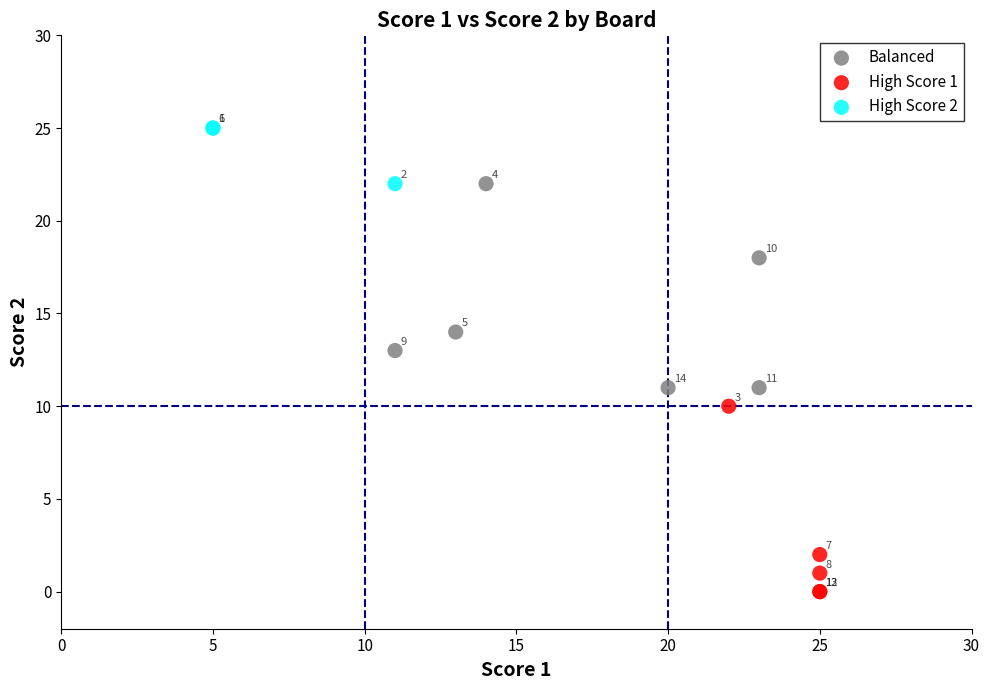

What are all the series names shown in the legend?

Balanced, High Score 1, High Score 2